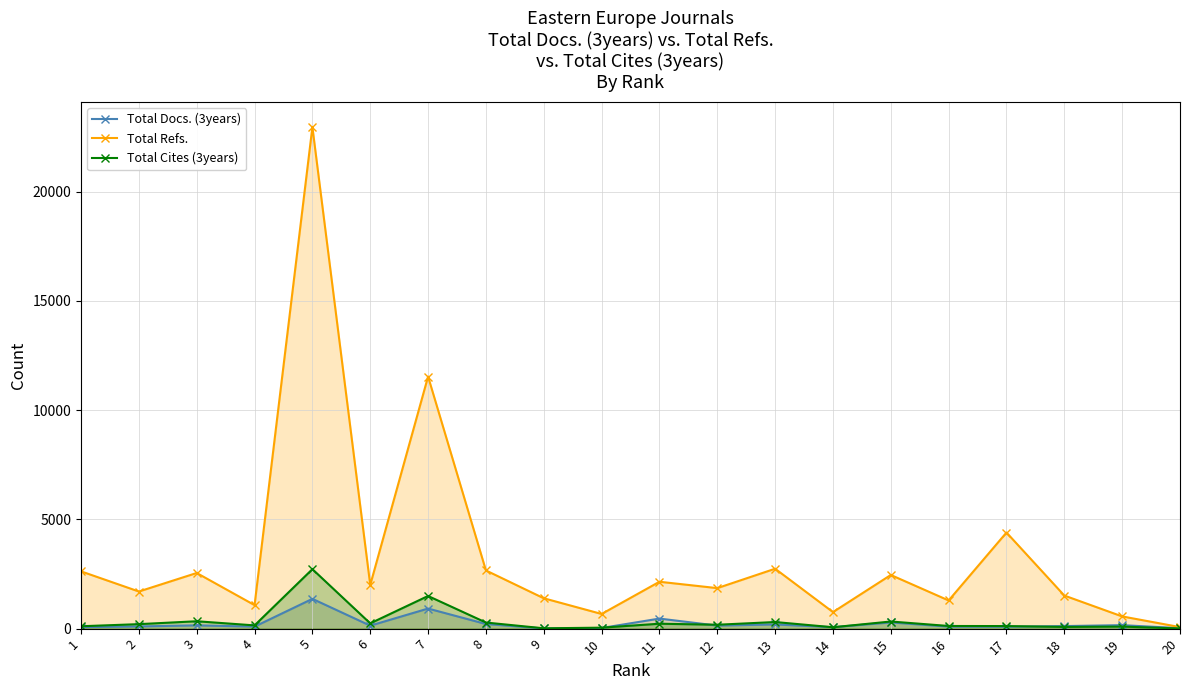

Reading left to right, transcribe all the data shown in this chart.

Total Docs. (3years): 1=68	2=100	3=150	4=92	5=1363	6=136	7=919	8=211	9=7	10=29	11=460	12=139	13=192	14=66	15=284	16=92	17=88	18=117	19=159	20=21
Total Refs.: 1=2622	2=1699	3=2547	4=1076	5=22961	6=2000	7=11538	8=2664	9=1390	10=671	11=2146	12=1854	13=2742	14=757	15=2456	16=1289	17=4399	18=1514	19=559	20=70
Total Cites (3years): 1=109	2=205	3=338	4=148	5=2722	6=241	7=1494	8=279	9=15	10=44	11=225	12=178	13=302	14=63	15=326	16=121	17=117	18=78	19=93	20=7